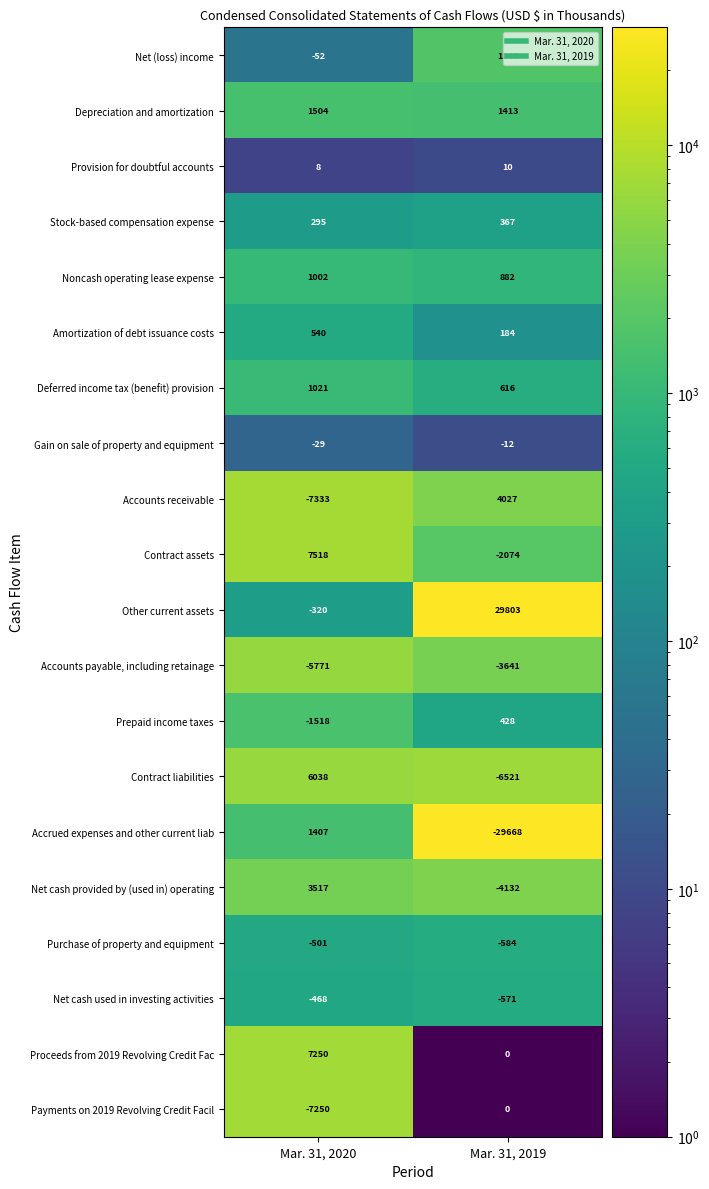

The value of Accrued expenses and other current liab at Mar. 31, 2019 is -29668. True or false?

True